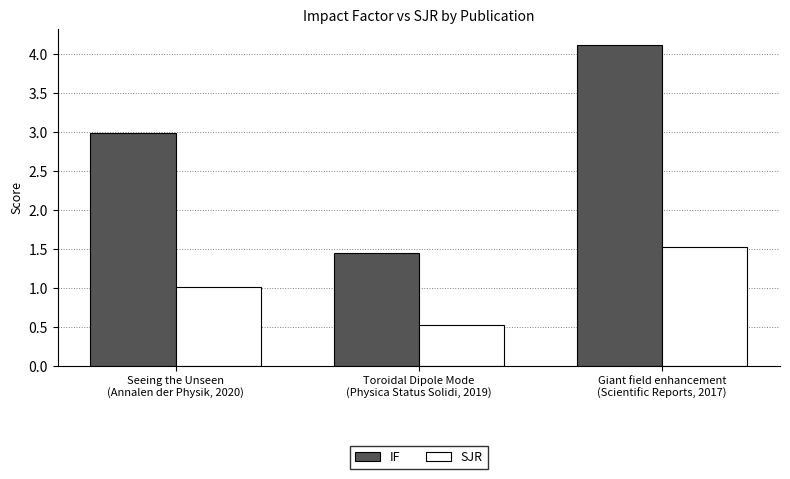

How many bars are there in total?

6